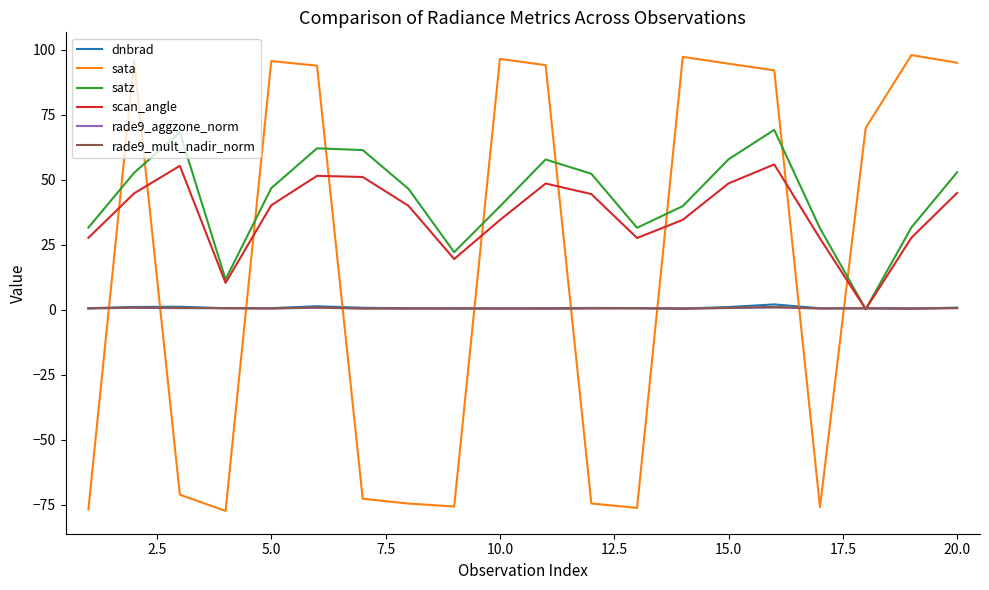

How many series are shown in this chart?

6